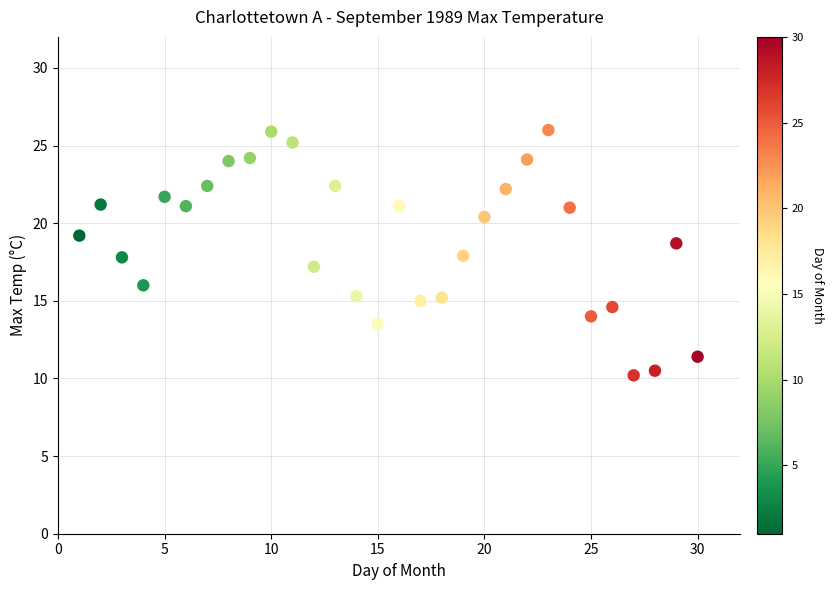

What is the range of X values (max minus min)?

29.0